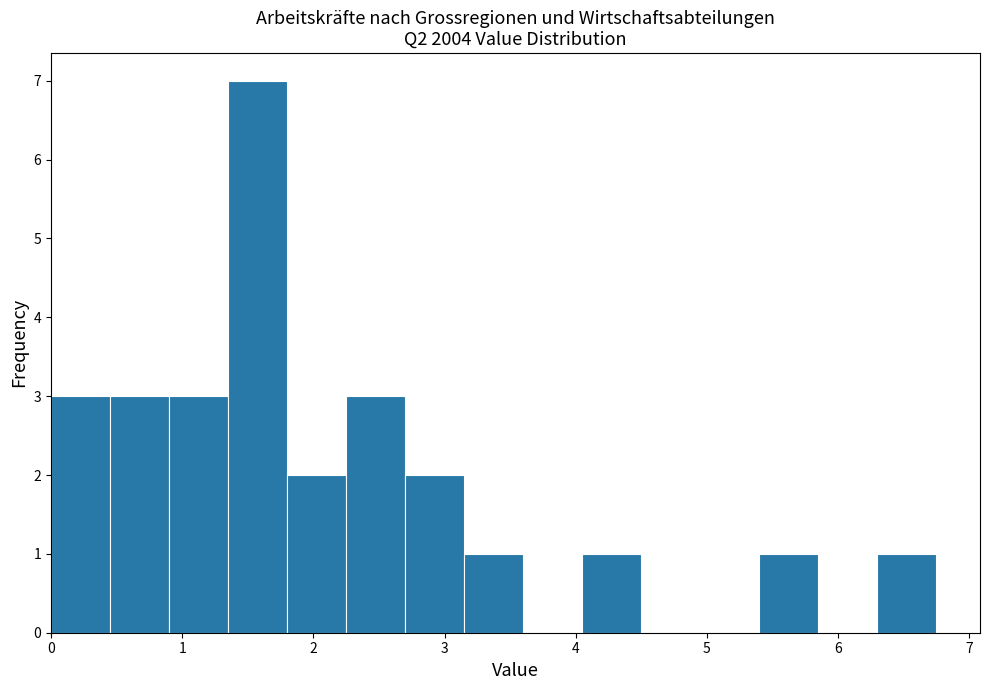

How tall is the bar that spans 0.0 to 0.4 on the x-axis? Neither the bar edges nor the heights are printed on the chart, so give them approximately, as read against the axes.

3